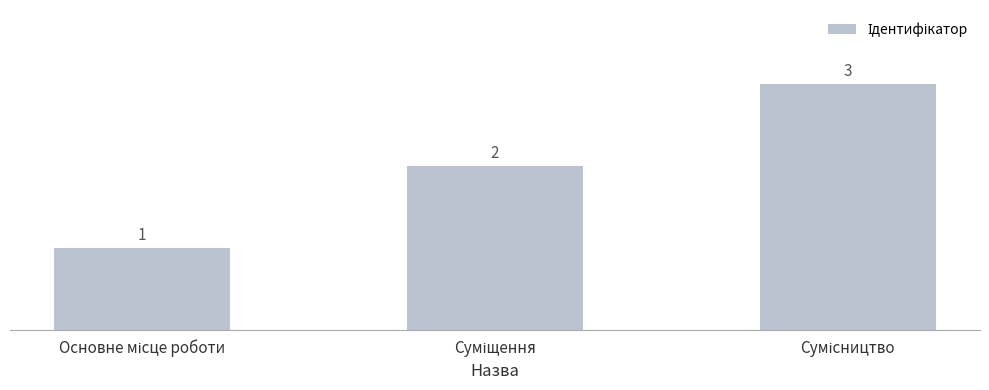

Does the chart contain any negative values?

No